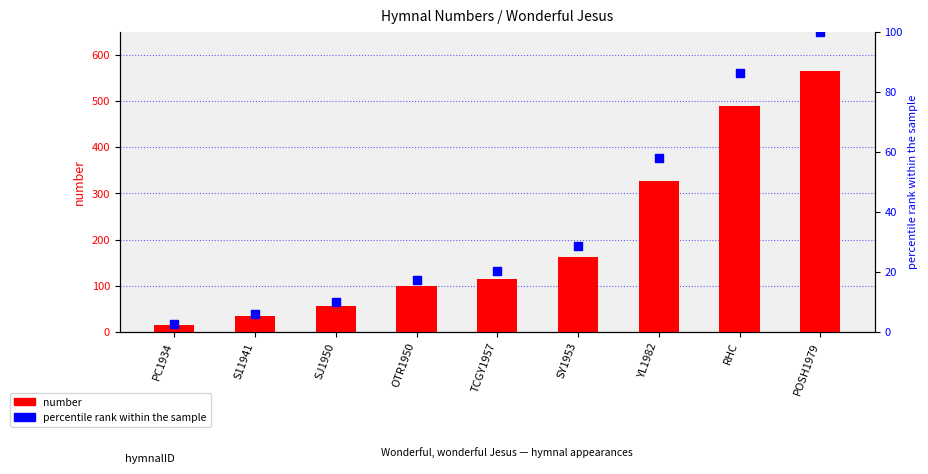

Which series has the largest total across all categories?

number